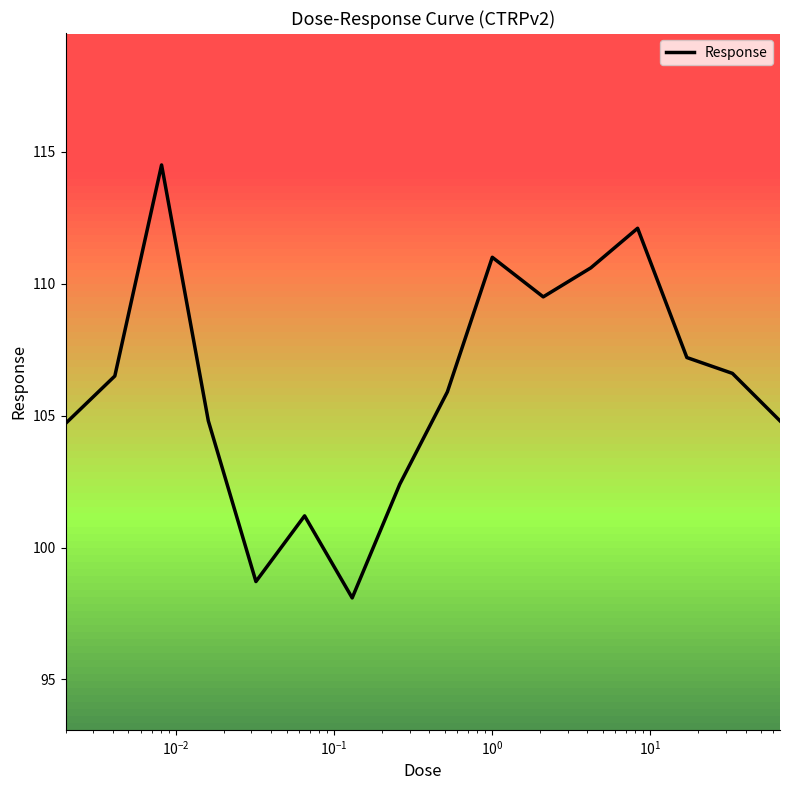

Does the chart have visible grid lines?

No